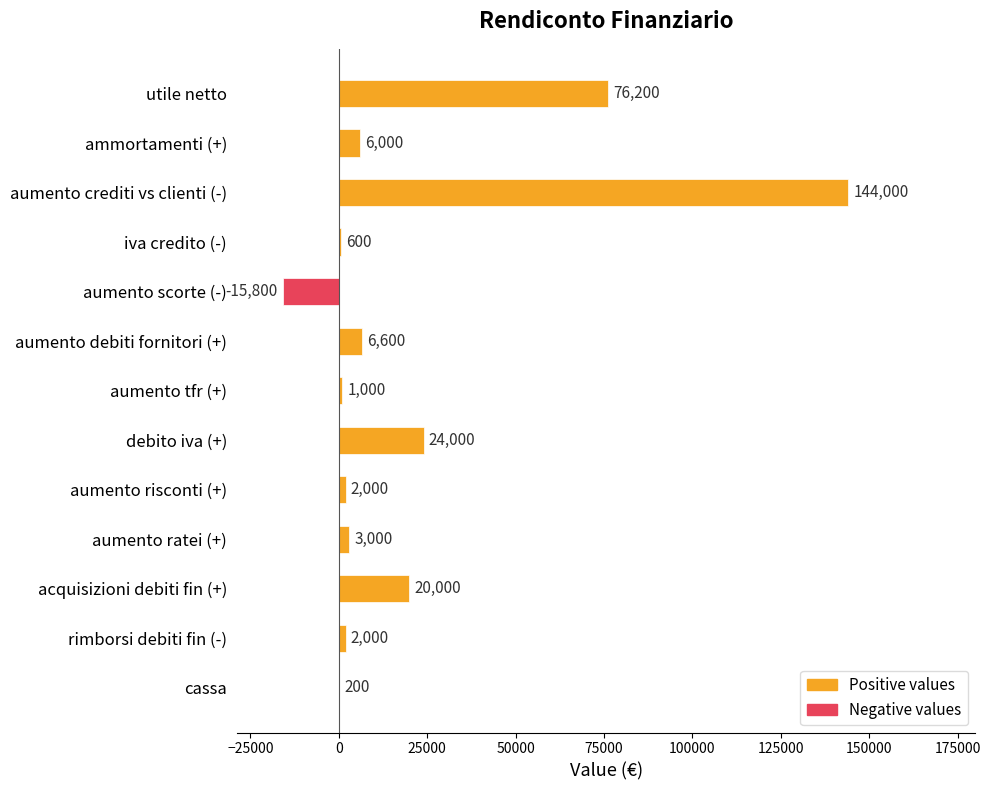

What is the sum of the values at ammortamenti (+) and aumento crediti vs clienti (-)?

150000